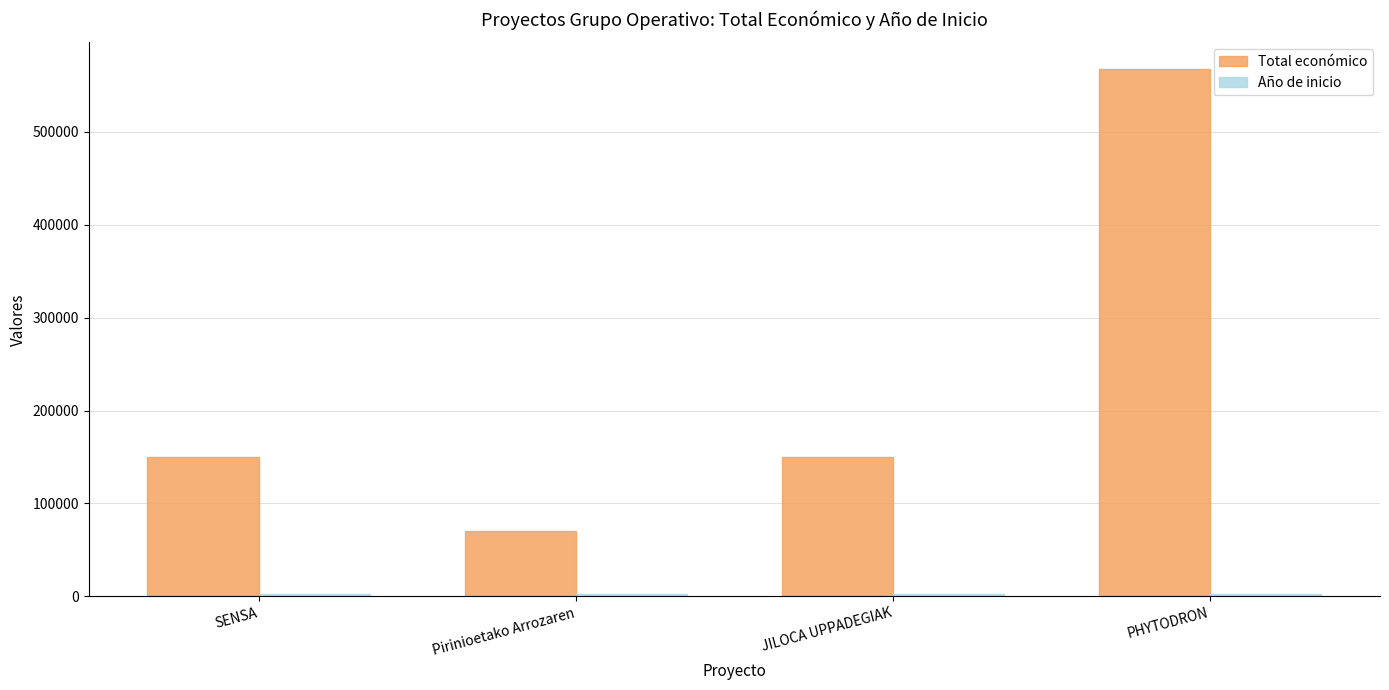

Is it true that Total económico equals 150000 at JILOCA UPPADEGIAK?

True